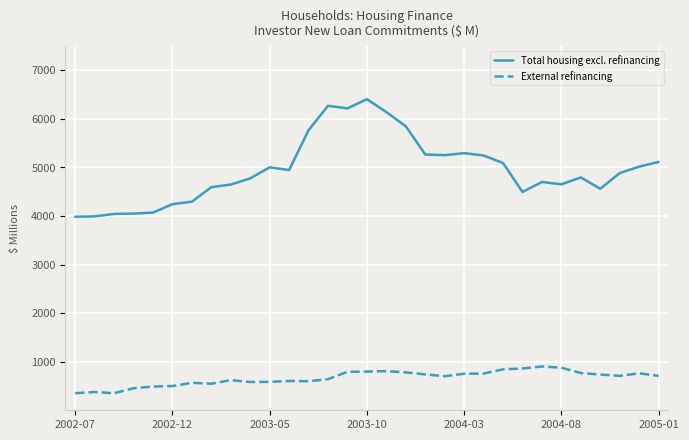

True or false: Total housing excl. refinancing and External refinancing cross at least once.

False